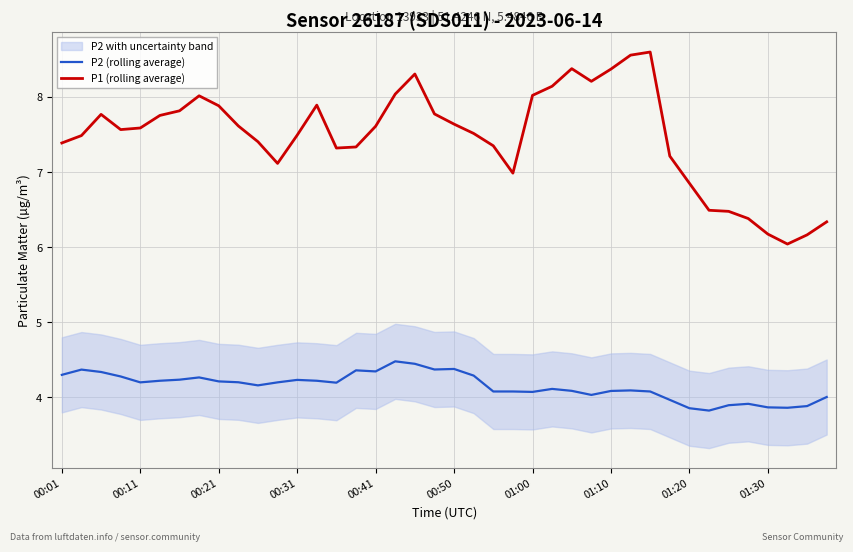

Is it true that P2 (rolling average) equals 2.1 at 00:31?

False